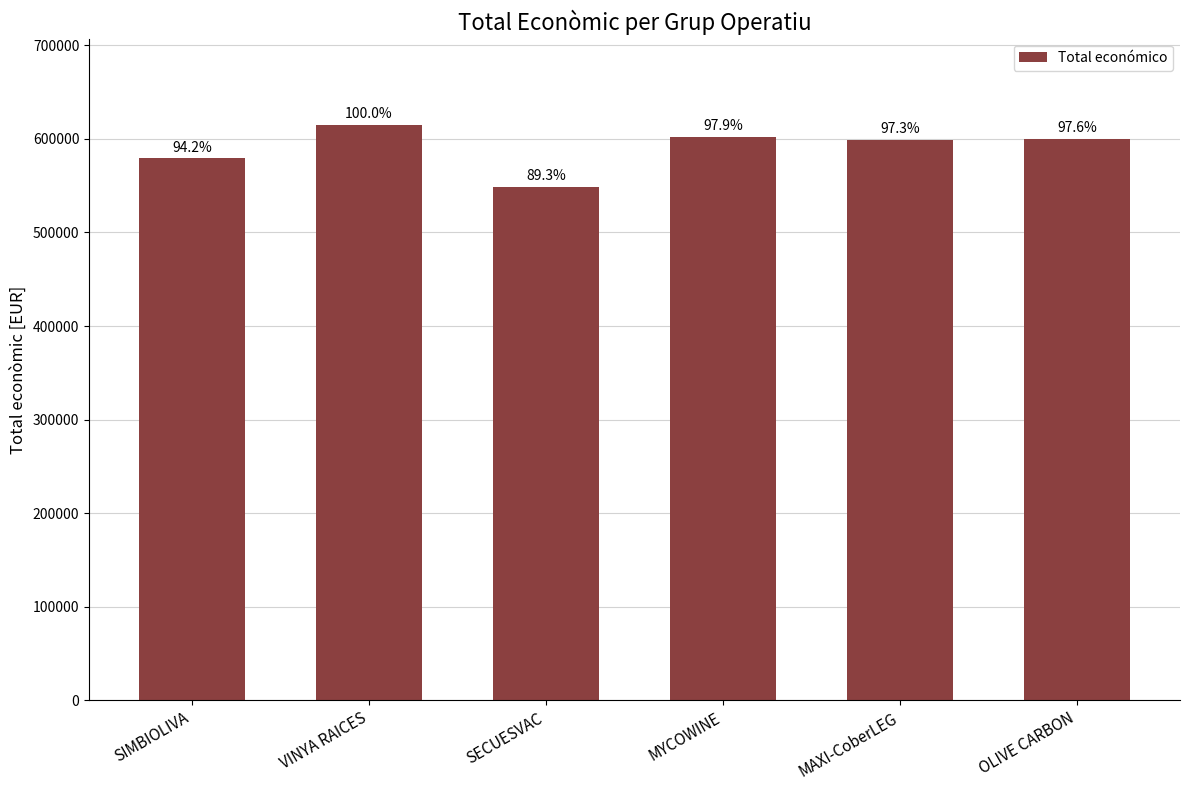

Reading left to right, list all the values displayed in this chart.

579152.0	614907.0	548889.0	602295.4	598609.0	599992.0